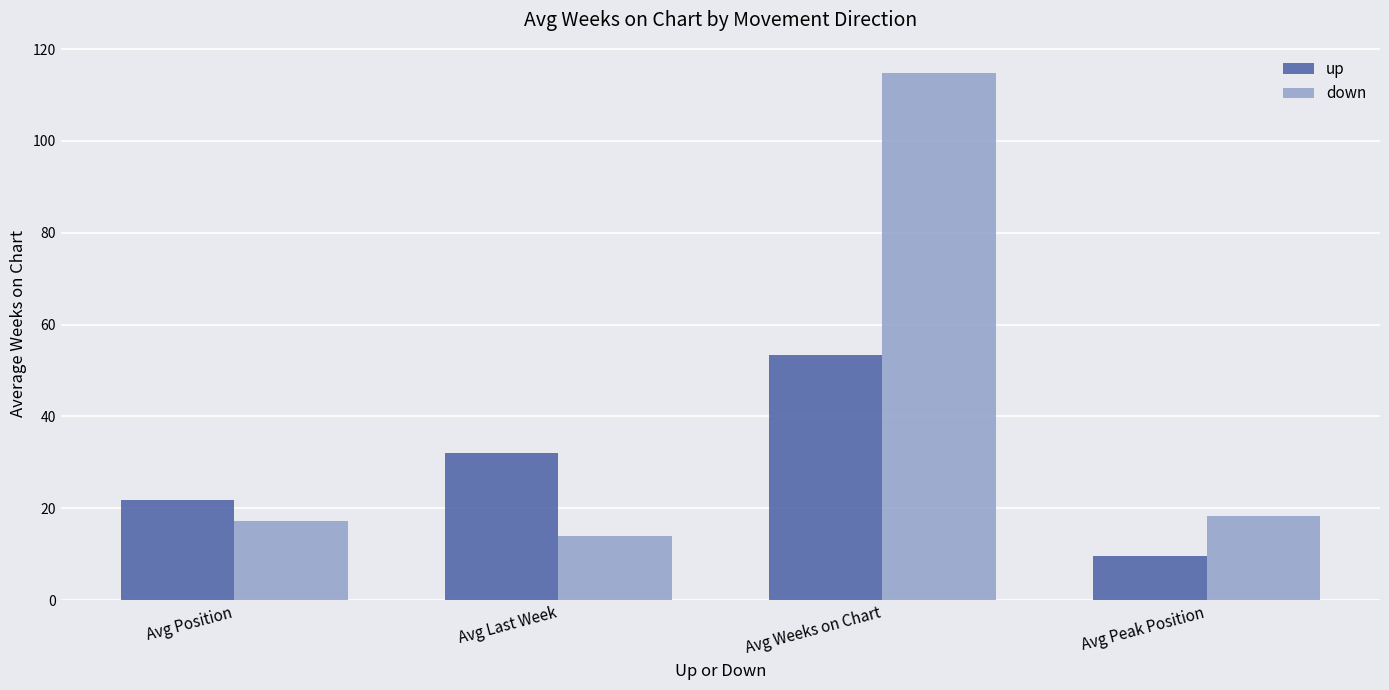

Between Avg Position and Avg Peak Position, which series saw the biggest shift?

up